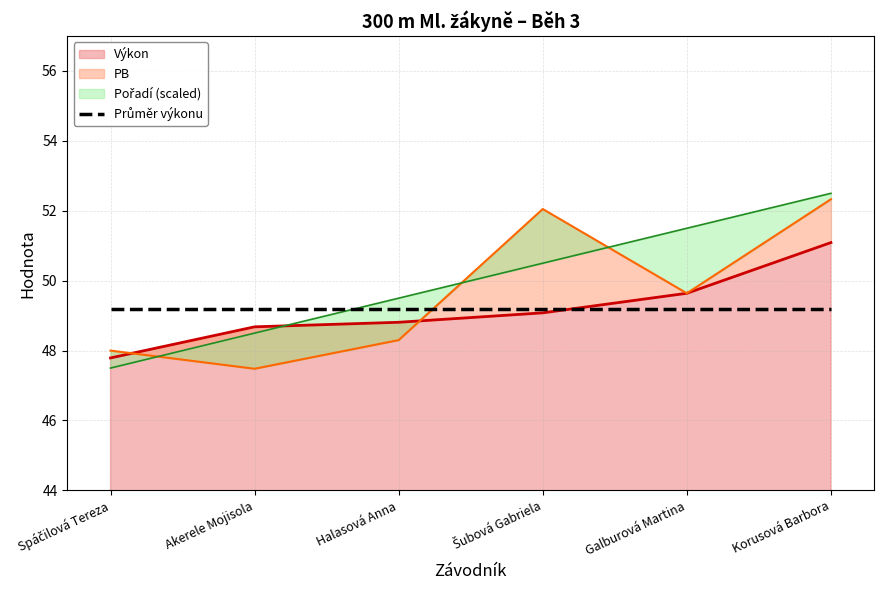

What is the difference between the second highest and minimum values in the Pořadí series?

4.0